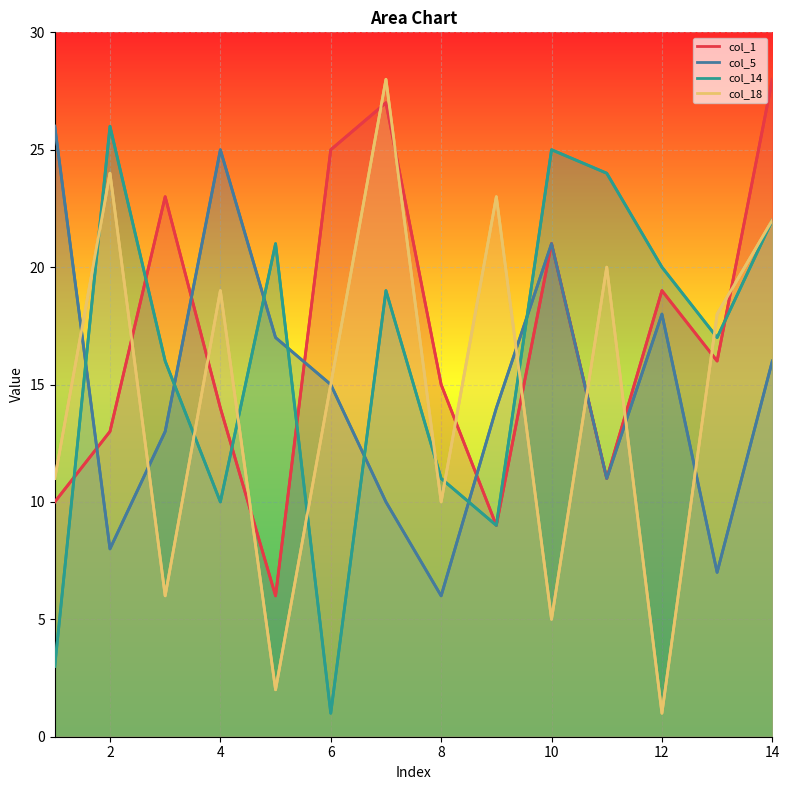

Reading right to left, list all the values displayed in this chart.

col_1: 28	16	19	11	21	9	15	27	25	6	14	23	13	10
col_5: 16	7	18	11	21	14	6	10	15	17	25	13	8	26
col_14: 22	17	20	24	25	9	11	19	1	21	10	16	26	3
col_18: 22	18	1	20	5	23	10	28	15	2	19	6	24	11